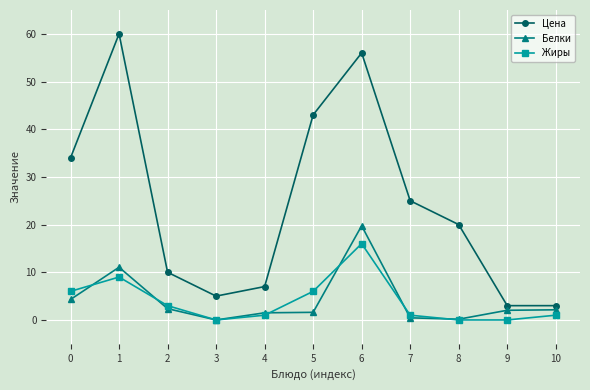

How many interior local peaks does the Цена series have?

2